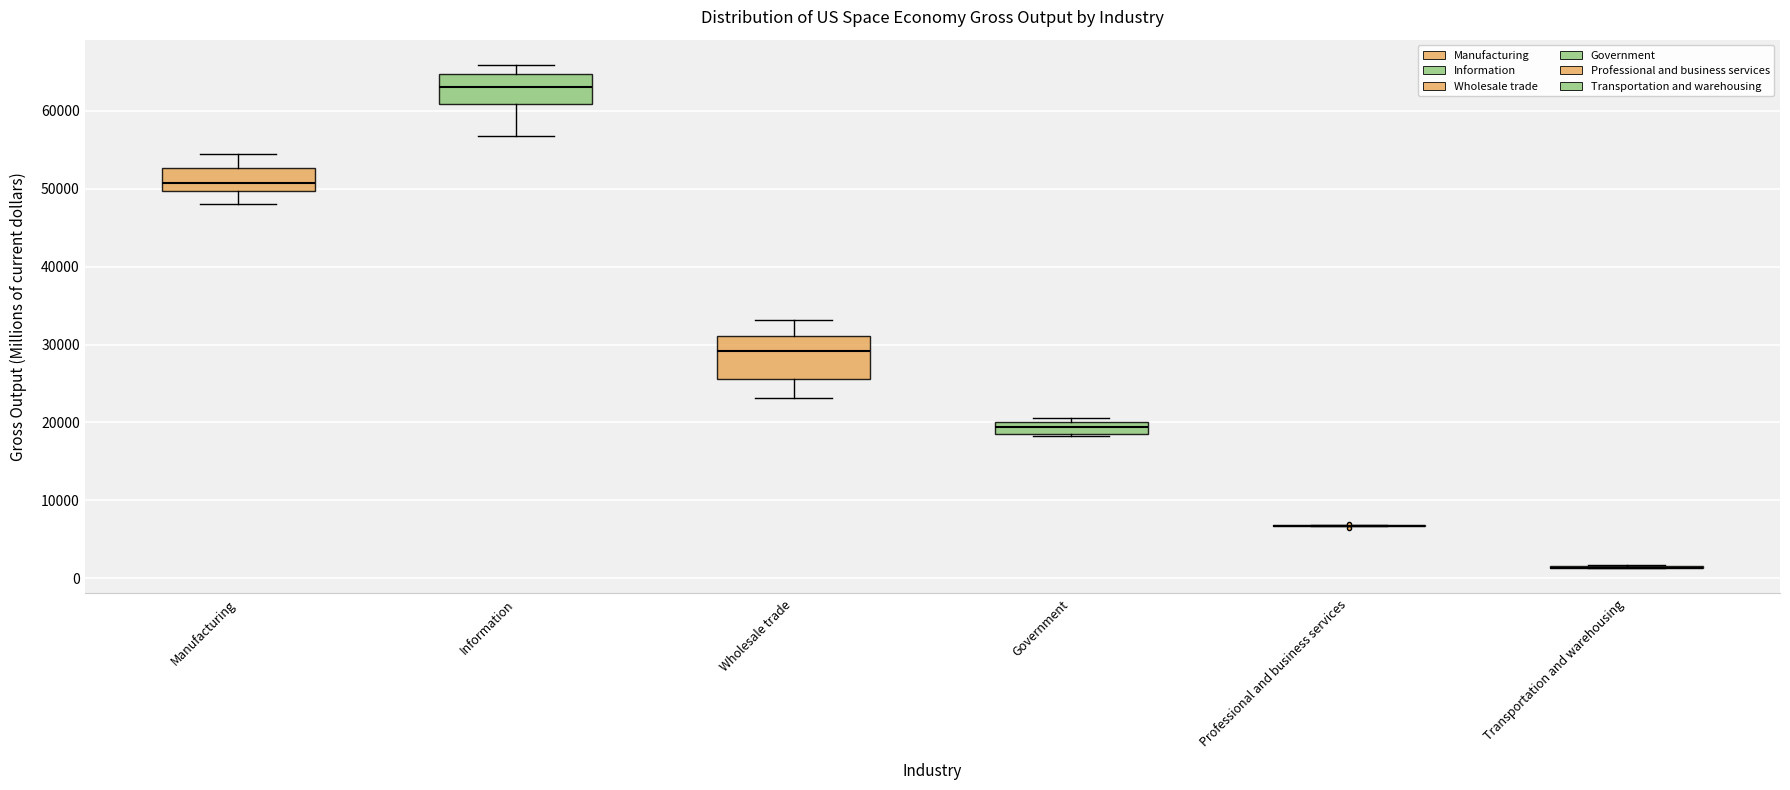

Comparing the boxes themselves (not the whiskers), which one is the tallest?

Wholesale trade